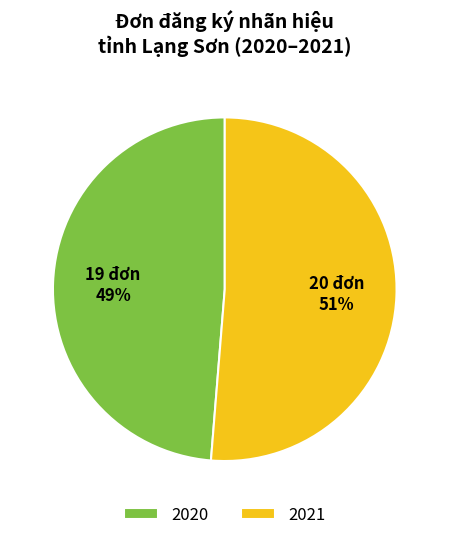

True or false: 2021 accounts for 51% of the total.

True